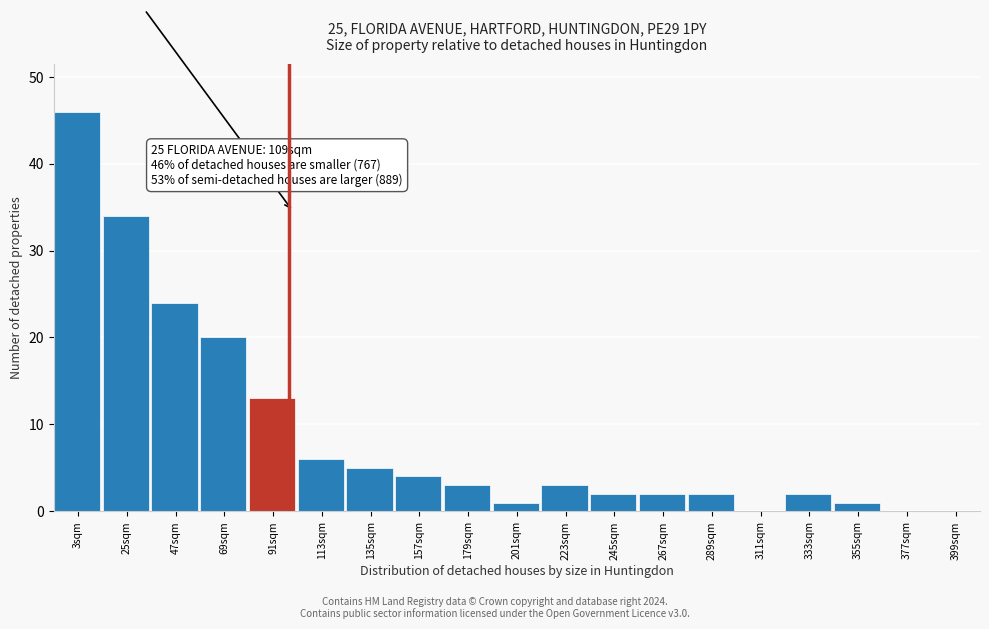

Reading left to right, extract all data points from this chart.

3sqm=46	25sqm=34	47sqm=24	69sqm=20	91sqm=13	113sqm=6	135sqm=5	157sqm=4	179sqm=3	201sqm=1	223sqm=3	245sqm=2	267sqm=2	289sqm=2	311sqm=0	333sqm=2	355sqm=1	377sqm=0	399sqm=0